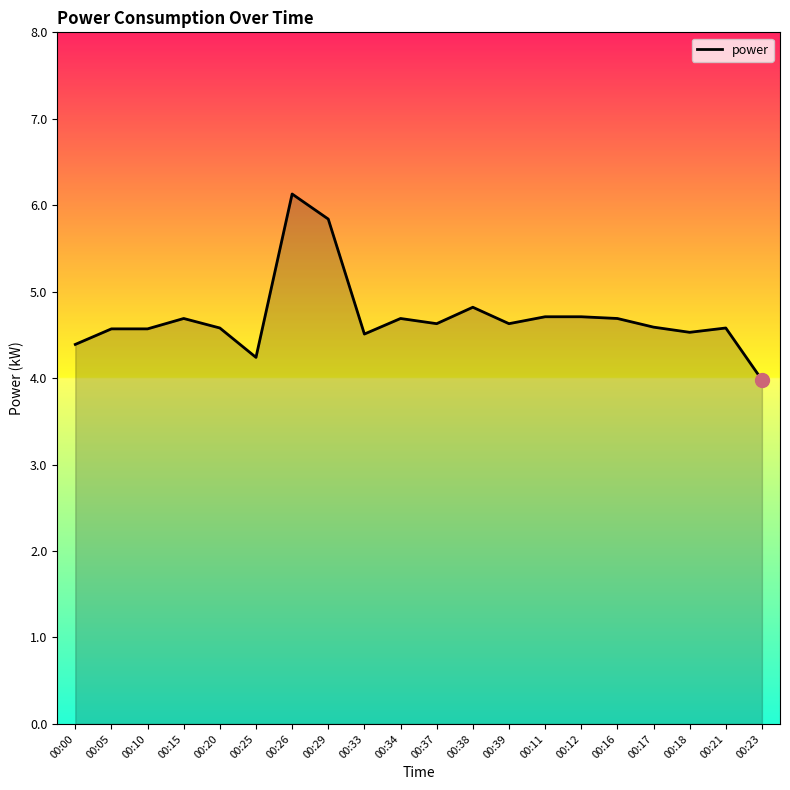

Which has a higher value, 00:26 or 00:25?

00:26